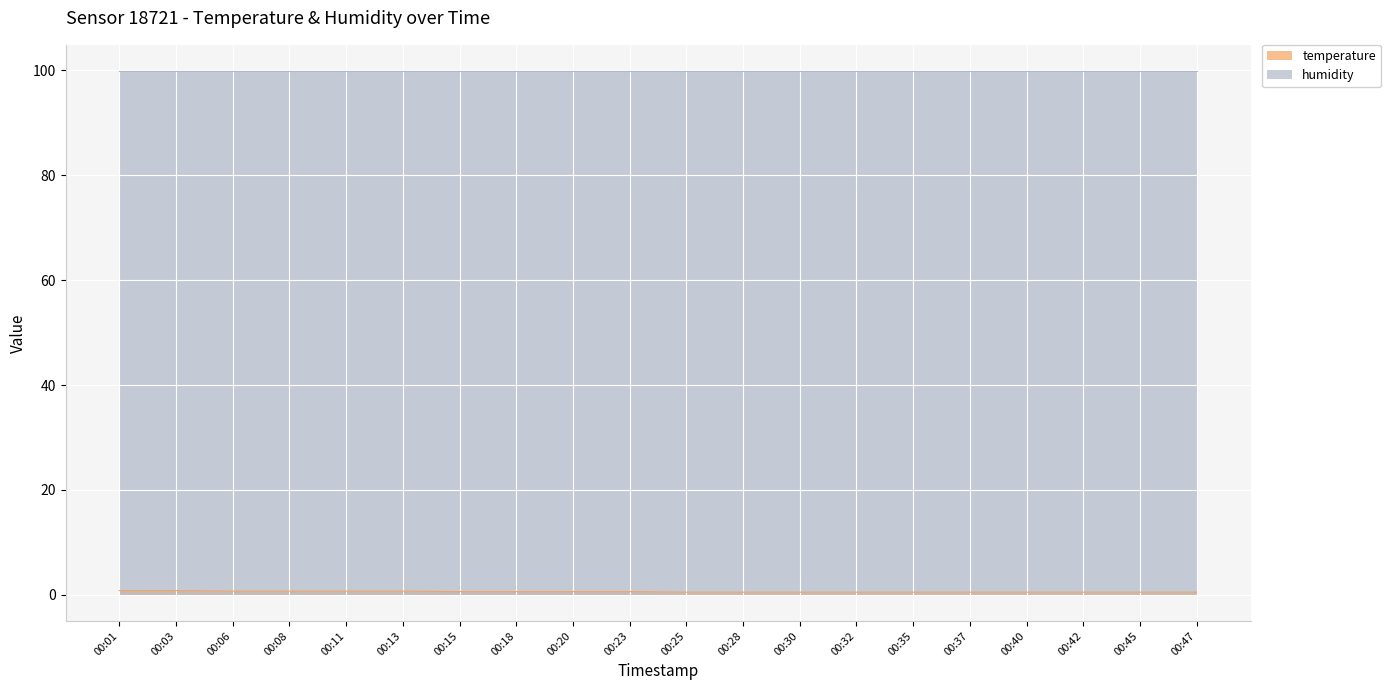

Reading left to right, list all the values displayed in this chart.

00:01=0.8	00:03=0.8	00:06=0.7	00:08=0.7	00:11=0.7	00:13=0.7	00:15=0.6	00:18=0.6	00:20=0.6	00:23=0.6	00:25=0.5	00:28=0.5	00:30=0.5	00:32=0.5	00:35=0.5	00:37=0.5	00:40=0.5	00:42=0.5	00:45=0.5	00:47=0.5